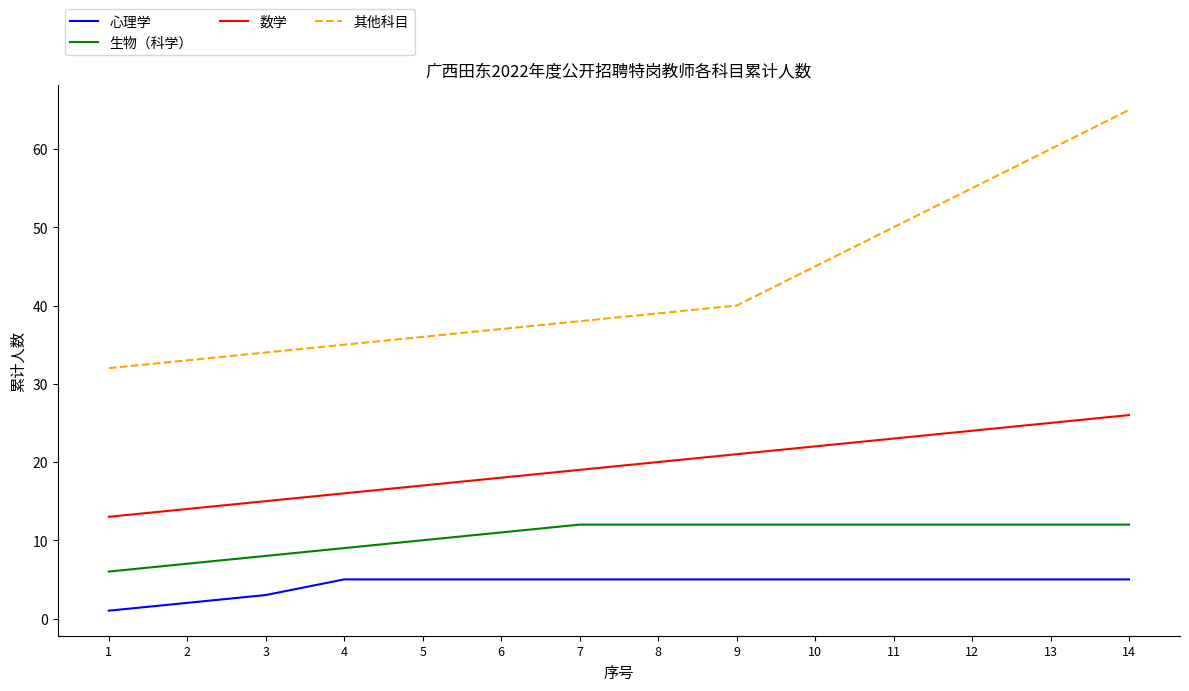

At 10, list the series in order from largest to smallest.

其他科目, 数学, 生物（科学）, 心理学